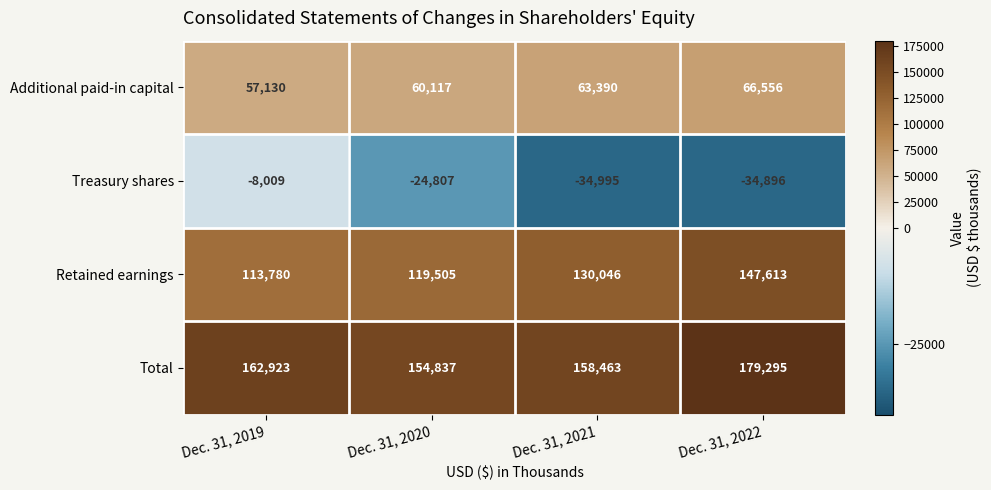

Reading right to left, extract all data points from this chart.

Additional paid-in capital: Dec. 31, 2022=66556	Dec. 31, 2021=63390	Dec. 31, 2020=60117	Dec. 31, 2019=57130
Treasury shares: Dec. 31, 2022=-34896	Dec. 31, 2021=-34995	Dec. 31, 2020=-24807	Dec. 31, 2019=-8009
Retained earnings: Dec. 31, 2022=147613	Dec. 31, 2021=130046	Dec. 31, 2020=119505	Dec. 31, 2019=113780
Total: Dec. 31, 2022=179295	Dec. 31, 2021=158463	Dec. 31, 2020=154837	Dec. 31, 2019=162923